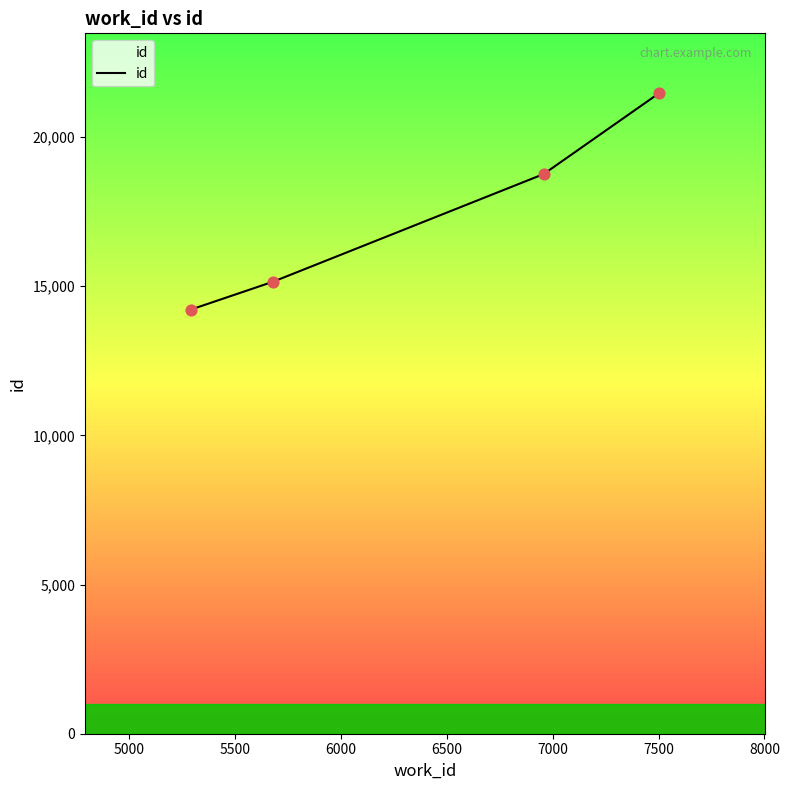

What is the greatest value displayed?

21479